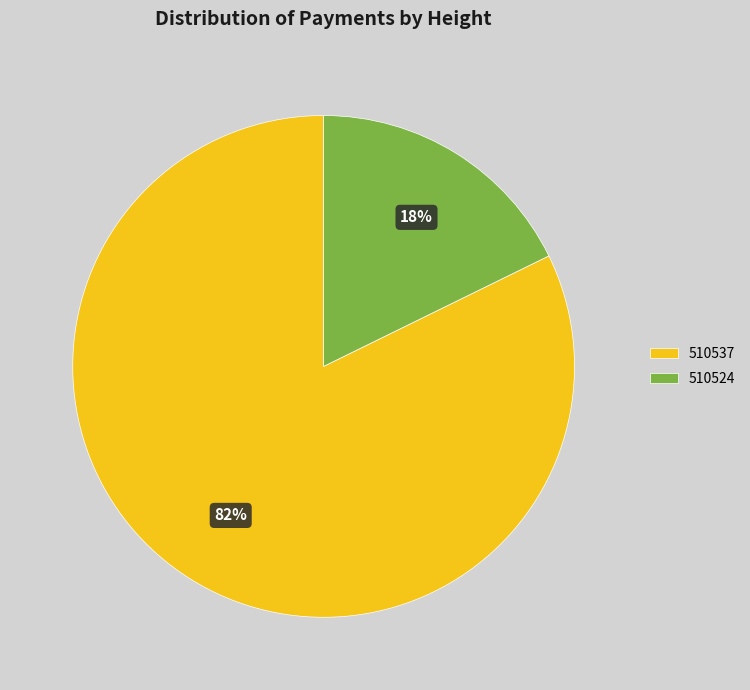

What percentage is the 510524 slice, to the nearest percent?

18%